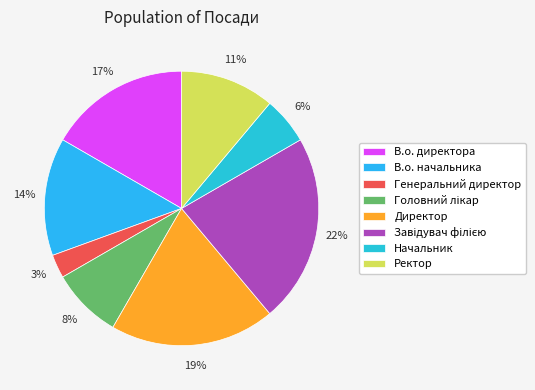

Between В.о. директора and Генеральний директор, which is larger?

В.о. директора